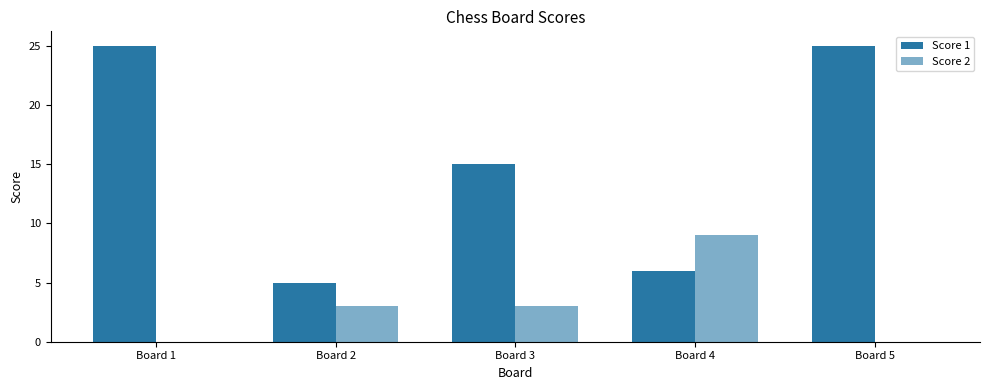

Are the bars horizontal?

No